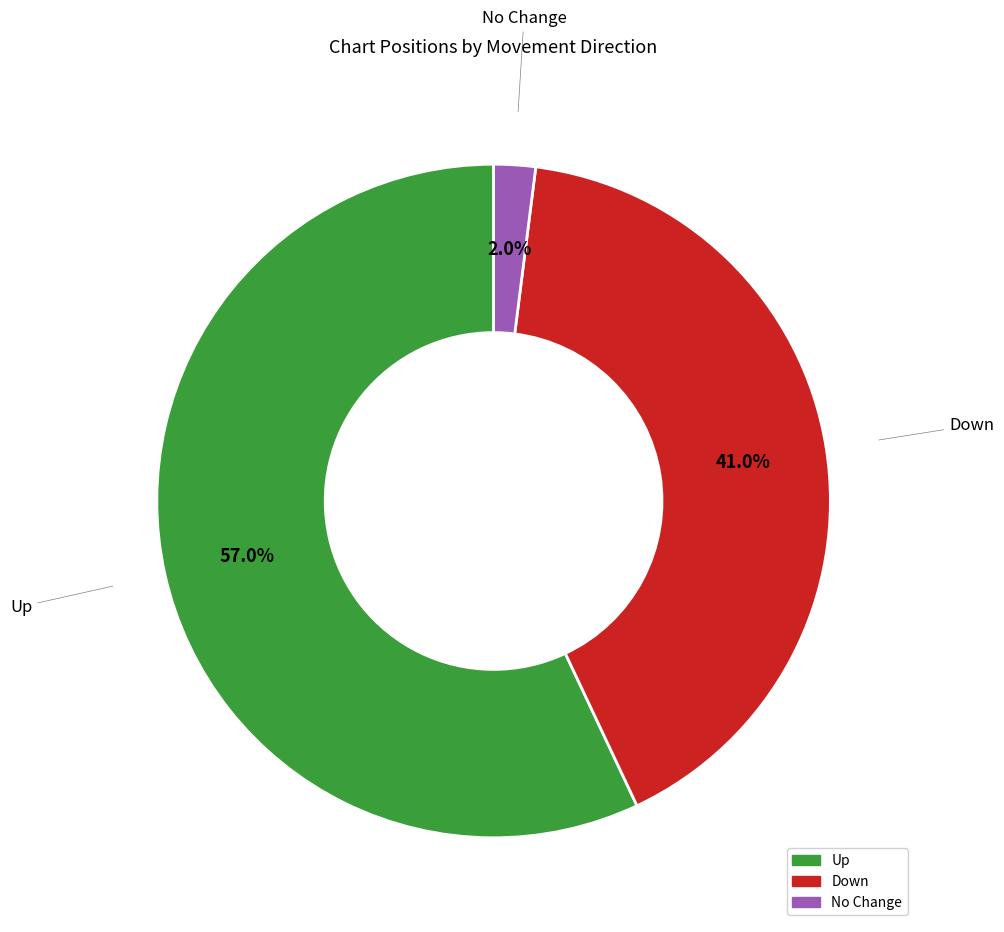

Does any single category account for the majority?

Yes